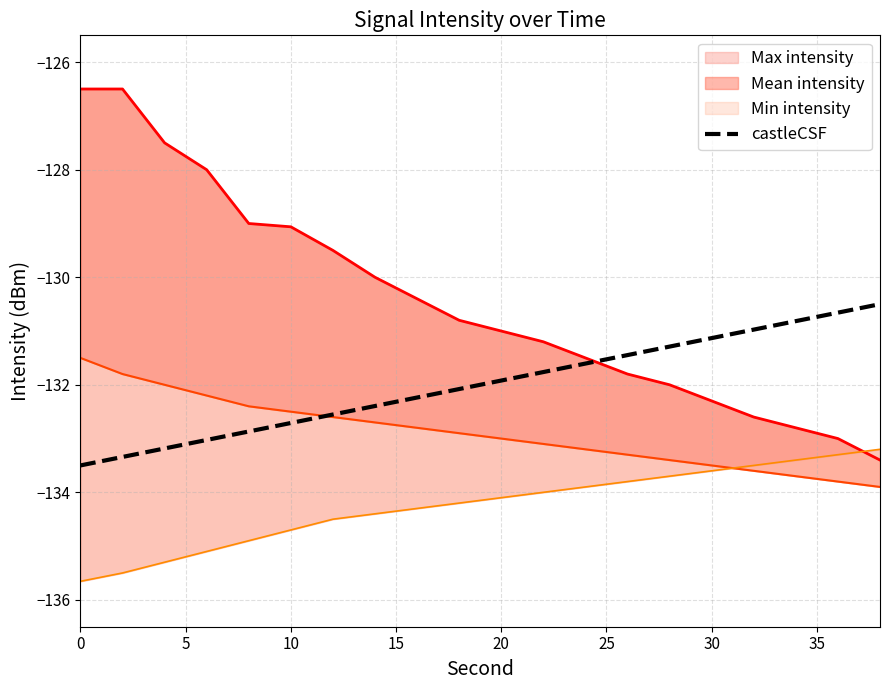

True or false: the data has more than 1 interior local peaks.

False